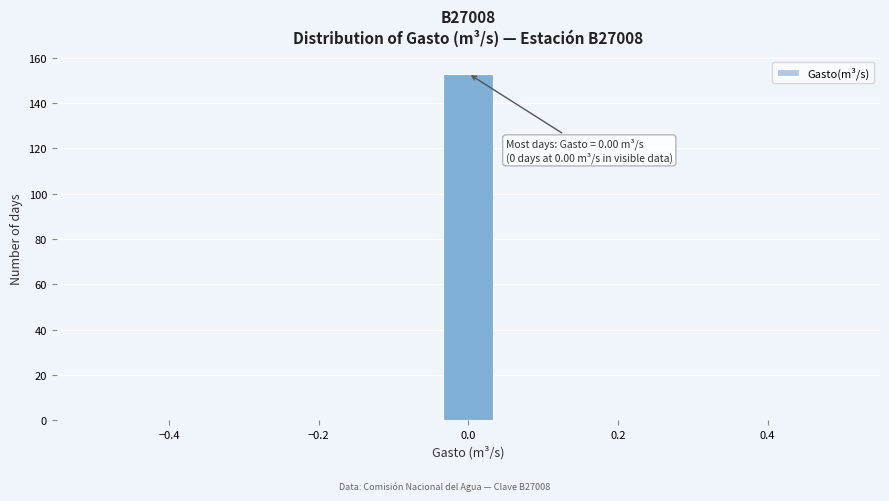

Around what value on the x-axis is the tallest bar? Give the approximate position of its centre, as read against the axis.

0.00